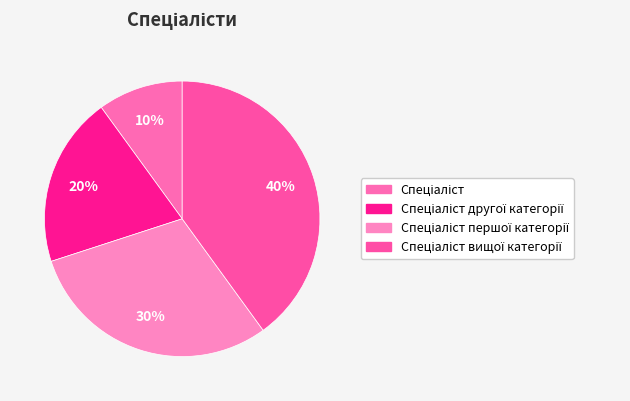

Which has a higher value, Спеціаліст or Спеціаліст вищої категорії?

Спеціаліст вищої категорії